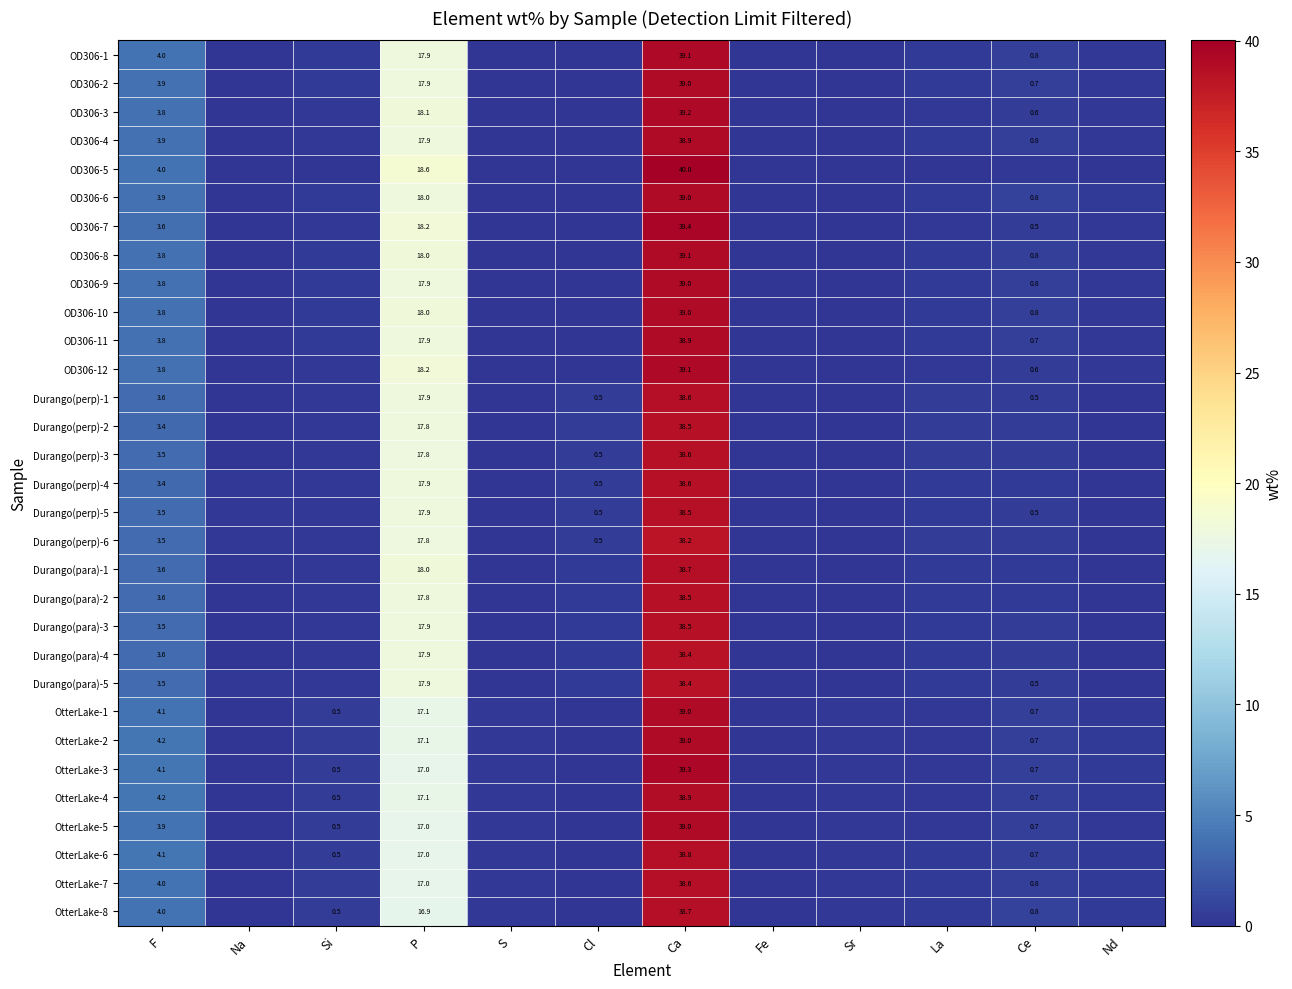

At which category does the chart reach its peak across all series?

Ca